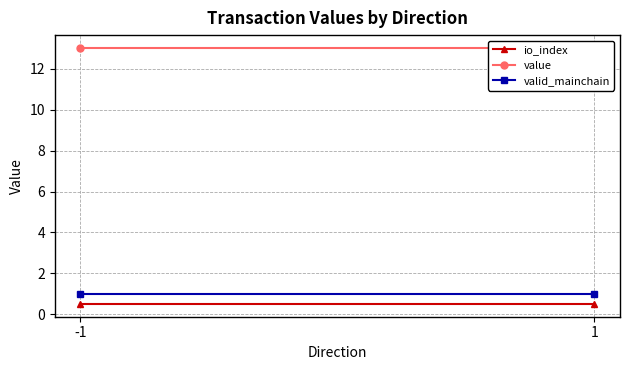

Reading left to right, extract all data points from this chart.

io_index: -1=0.5	1=0.5
value: -1=13.0	1=13.0
valid_mainchain: -1=1.0	1=1.0